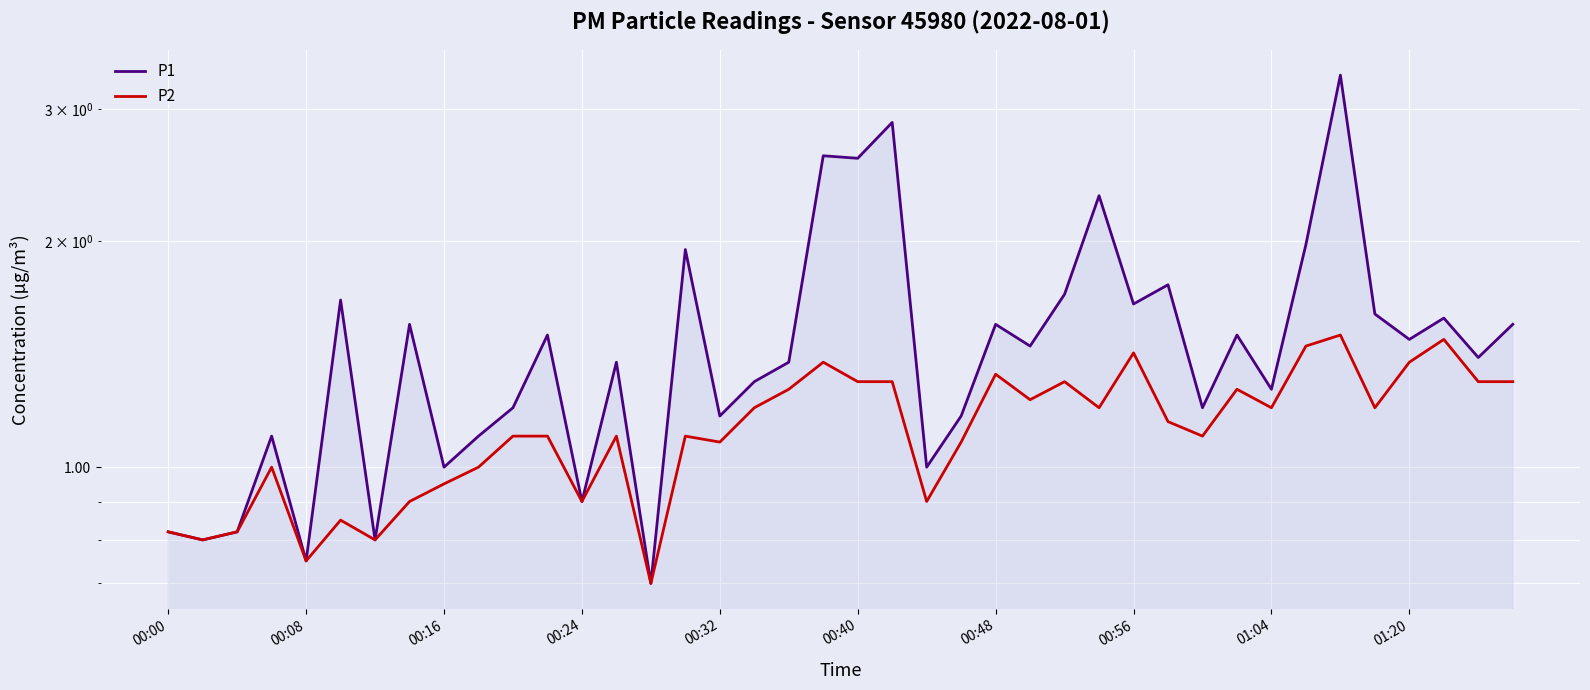

Which series has the largest total across all categories?

P1